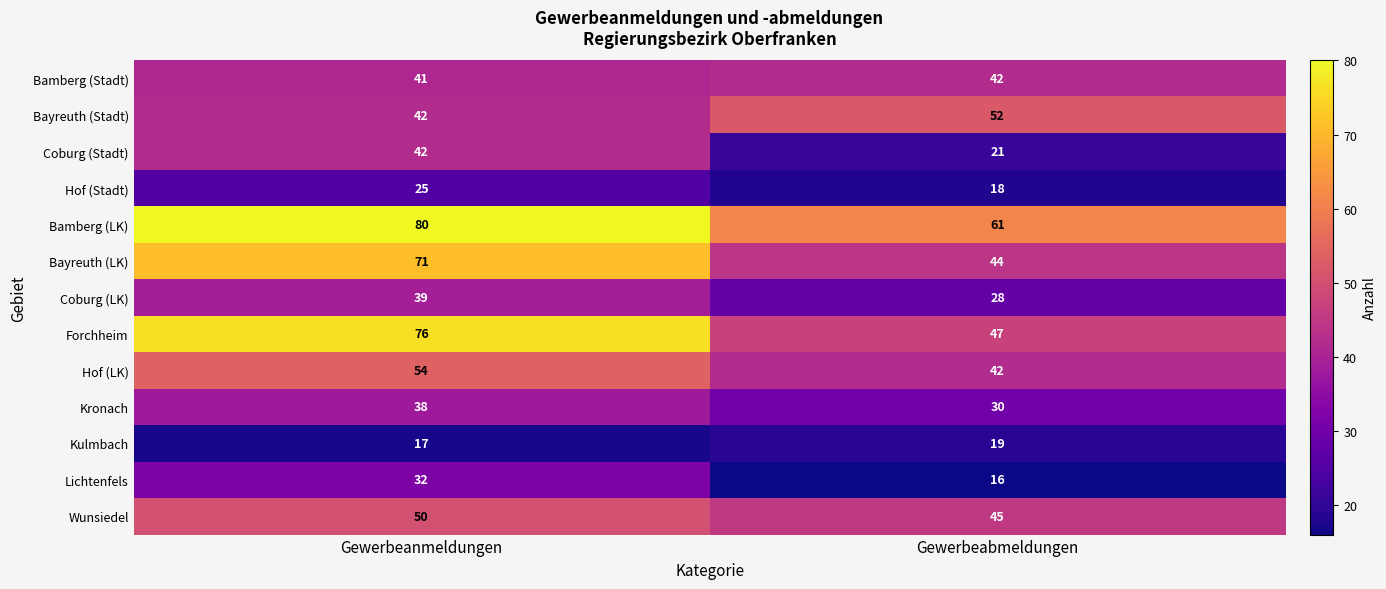

At which category is the sum across all series the highest?

Gewerbeanmeldungen